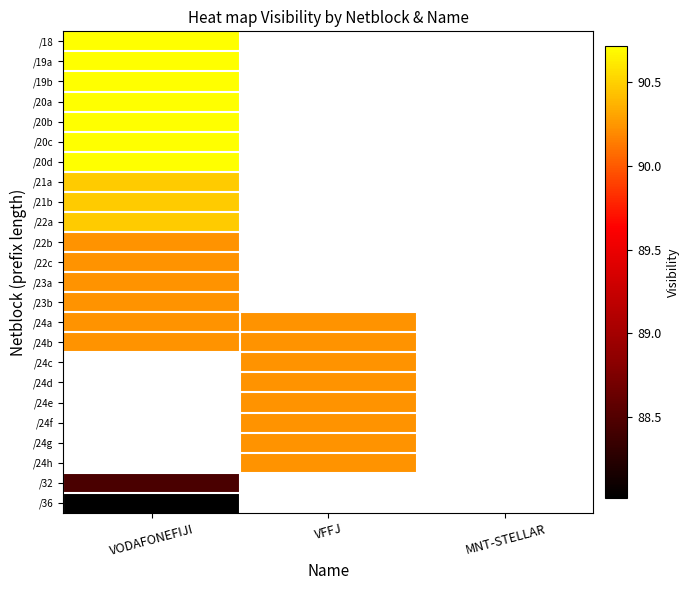

List the series in order of their overall mean, lowest first.

/18, /19a, /19b, /20a, /20b, /20c, /20d, /21a, /21b, /22a, /22b, /22c, /23a, /23b, /24a, /24b, /24c, /24d, /24e, /24f, /24g, /24h, /32, /36